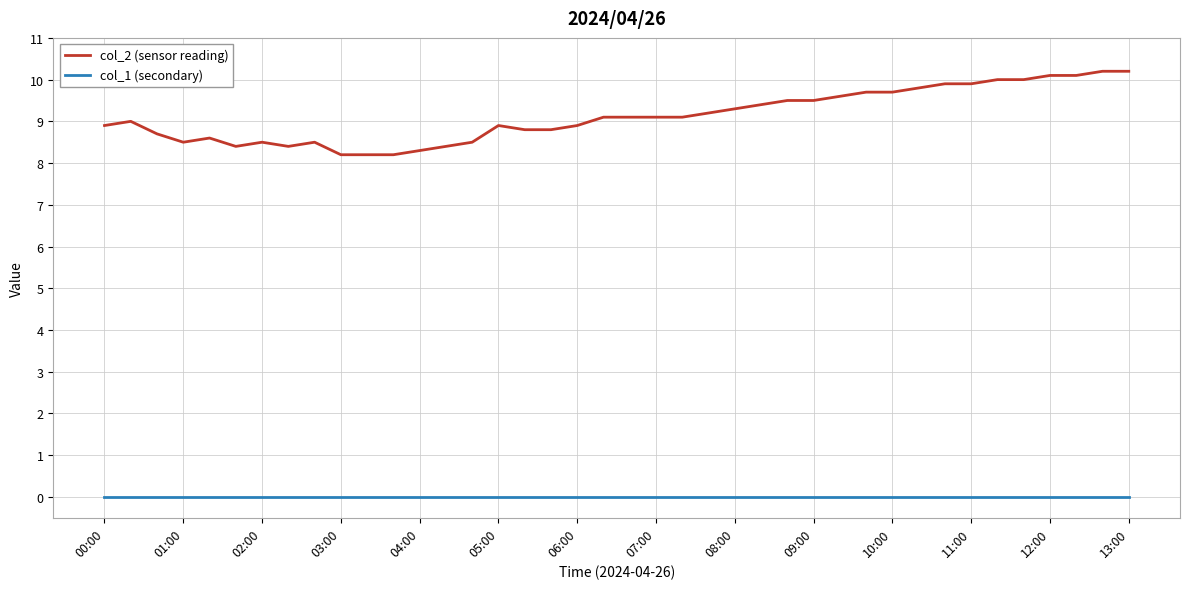

Which series has the largest total across all categories?

col_2 (sensor reading)